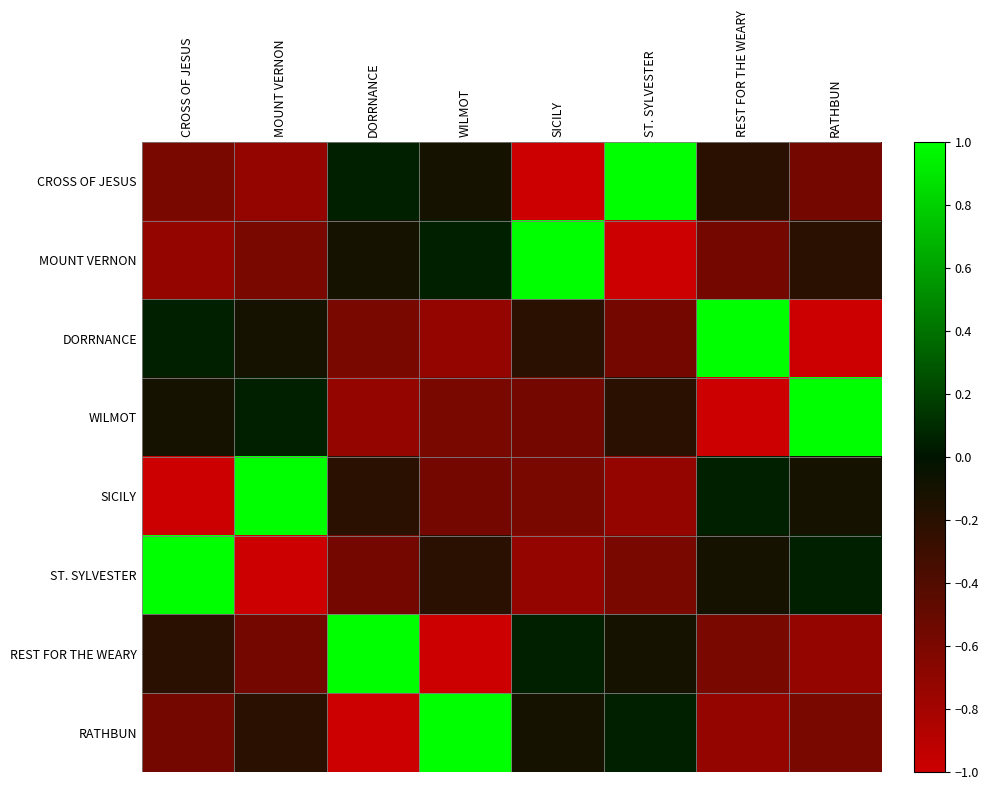

At WILMOT, list the series in order from largest to smallest.

RATHBUN, MOUNT VERNON, CROSS OF JESUS, ST. SYLVESTER, SICILY, WILMOT, DORRNANCE, REST FOR THE WEARY